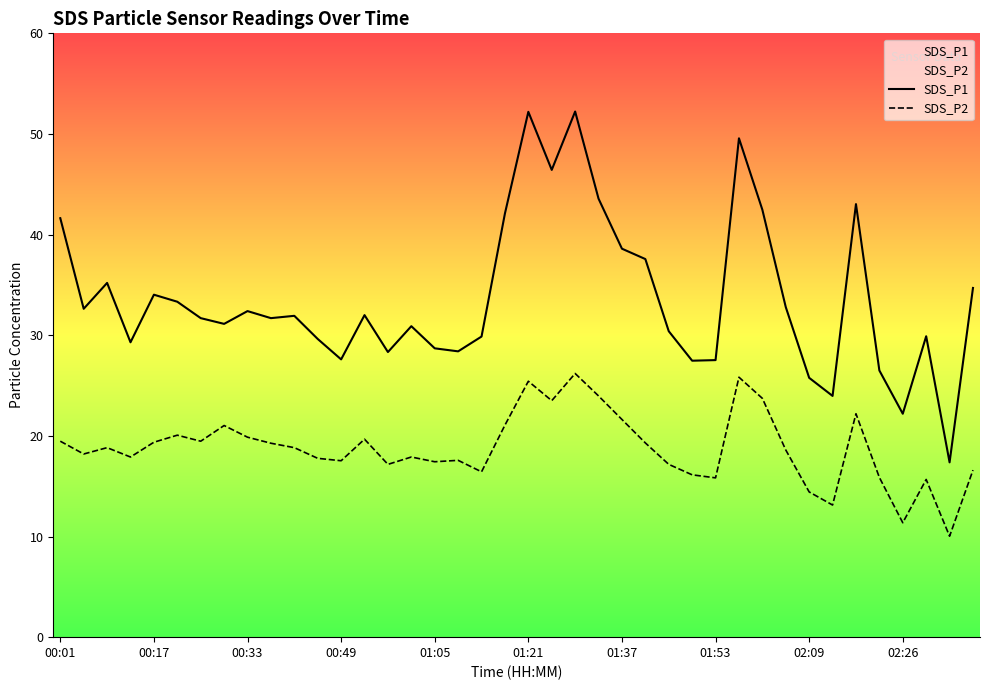

Rank the series at 01:37 from highest to lowest value.

SDS_P1, SDS_P2